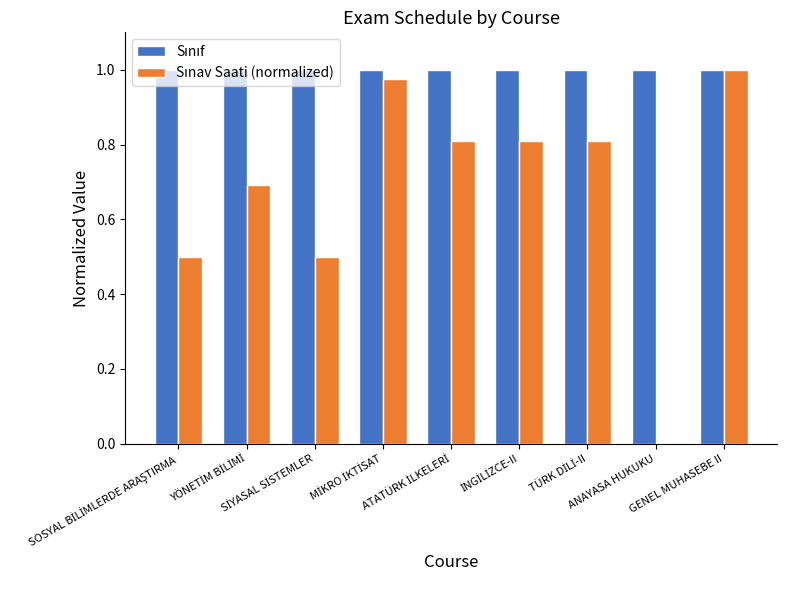

What is the difference between the maximum and second lowest values in the Sınav Saati (normalized) series?

0.5